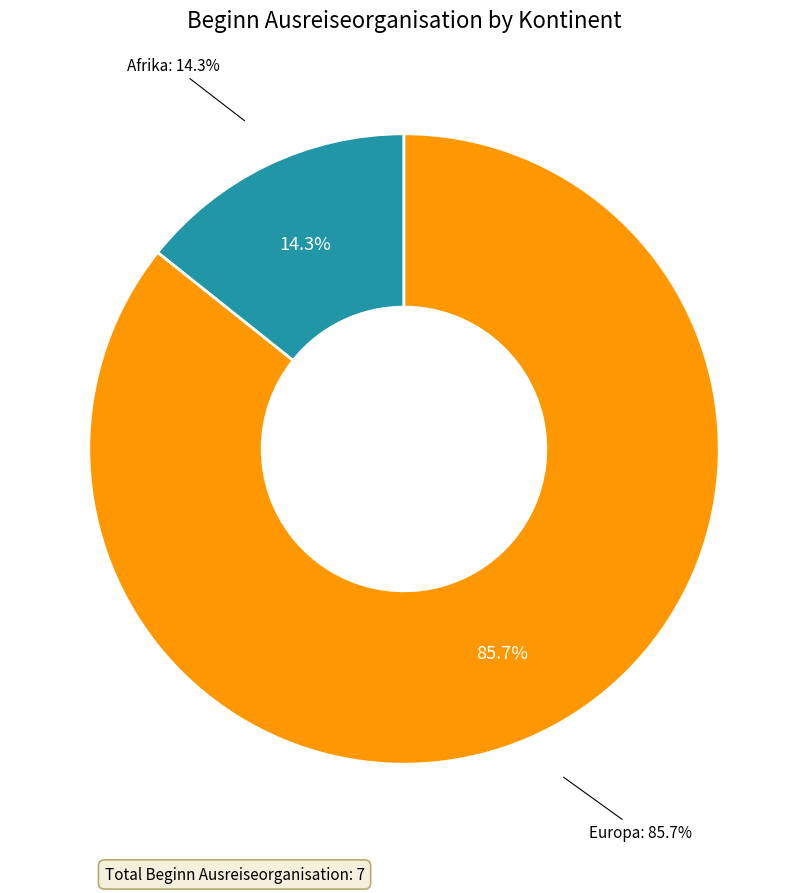

Count the number of slices in the pie.

3